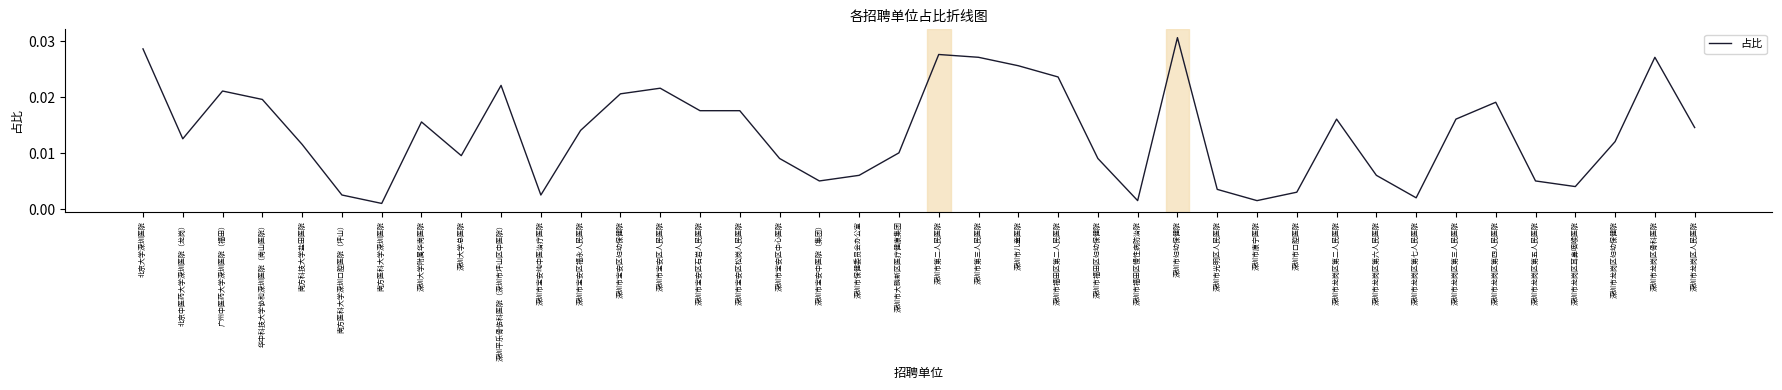

What position from the left is 深圳大学附属华南医院?

8